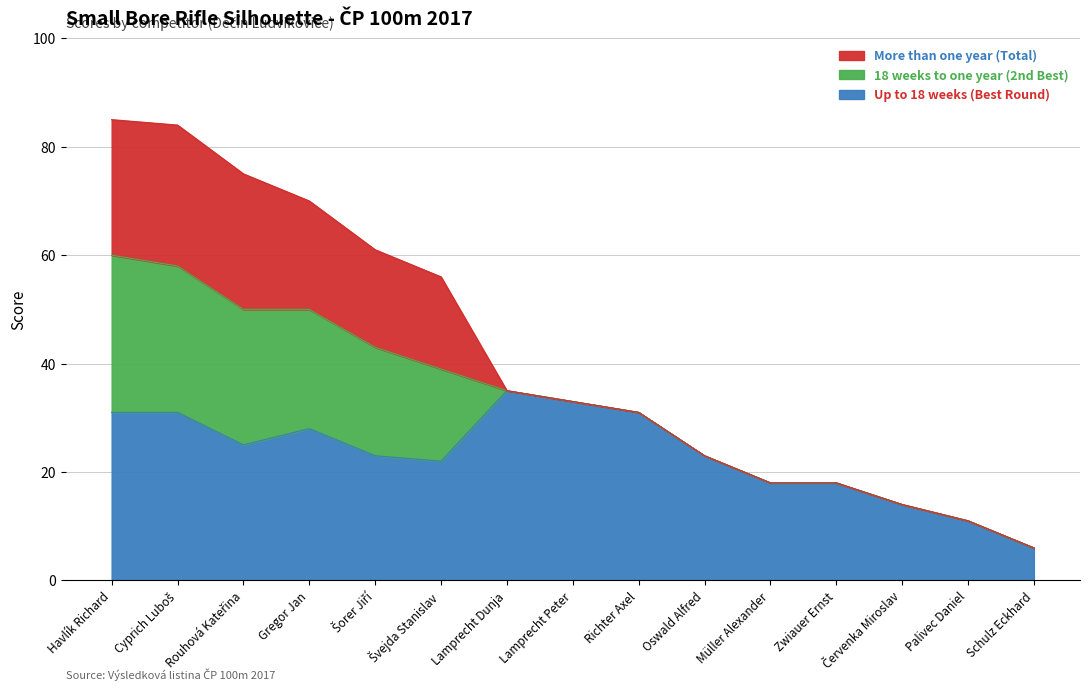

In Up to 18 weeks (Best Round), how many points are higher than both neighbors (excluding endpoints)?

2